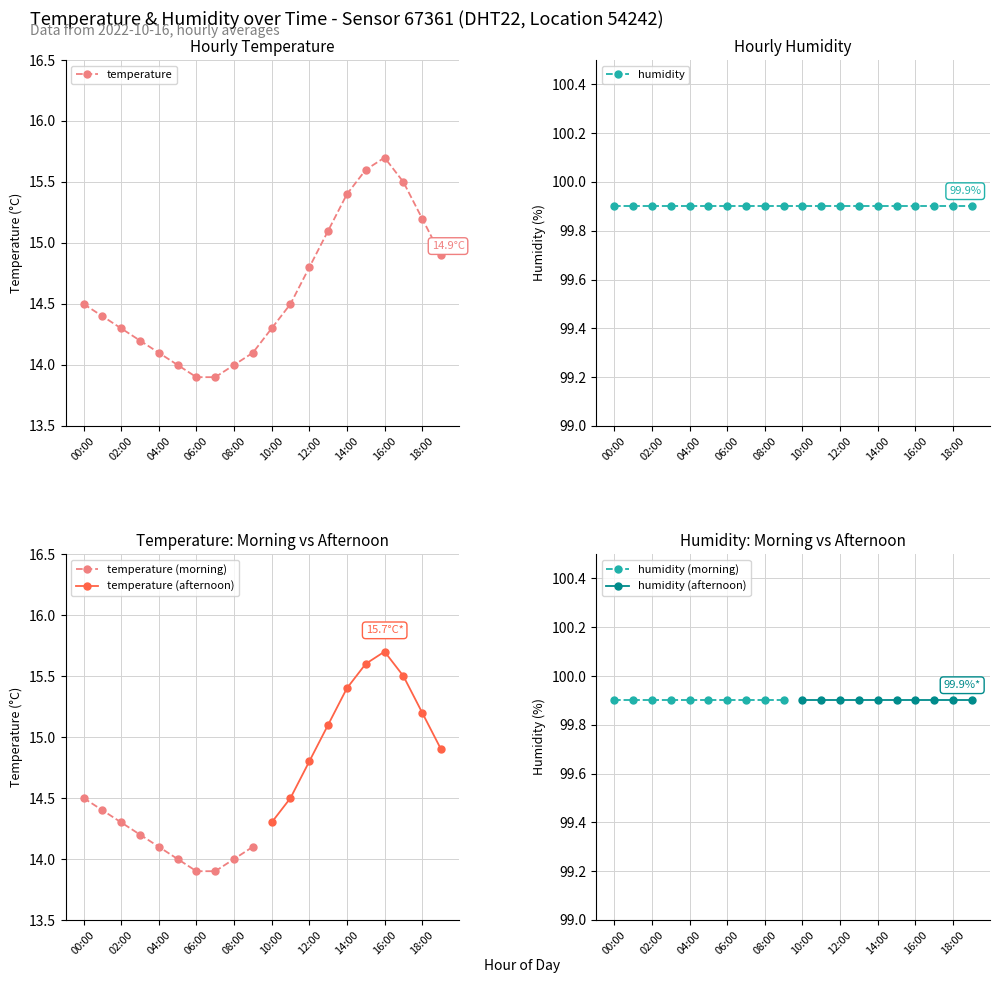

The value at 16:00 is 10.0. True or false?

False